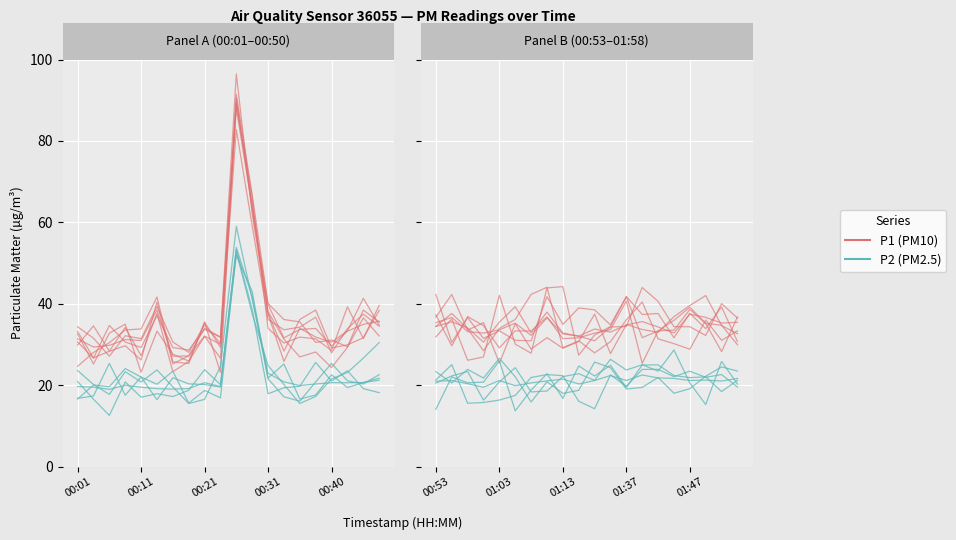

Which series changed the most between 10 and 19?

P1 (PM10)